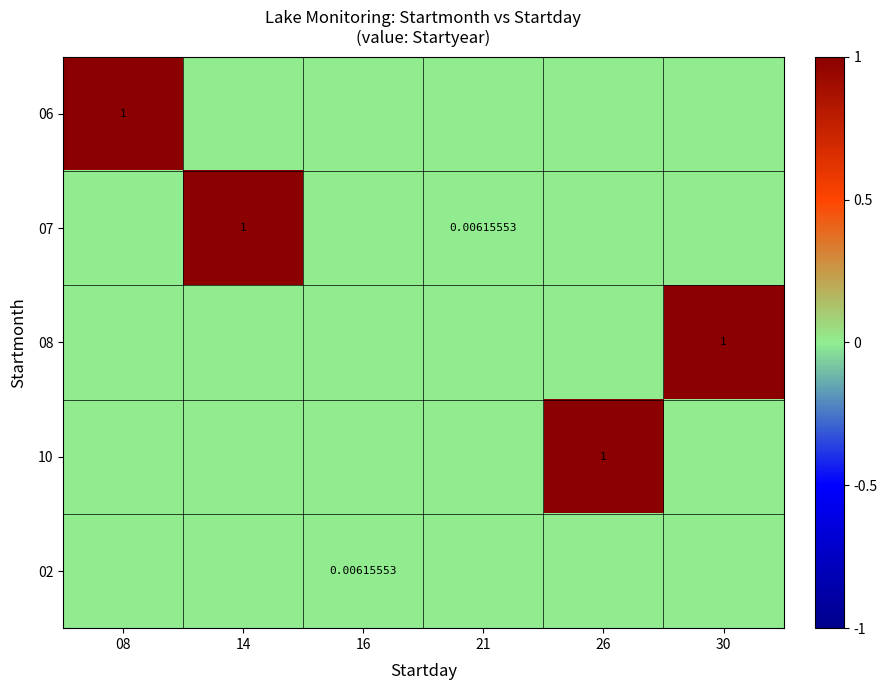

Which series changed the most between 14 and 30?

07